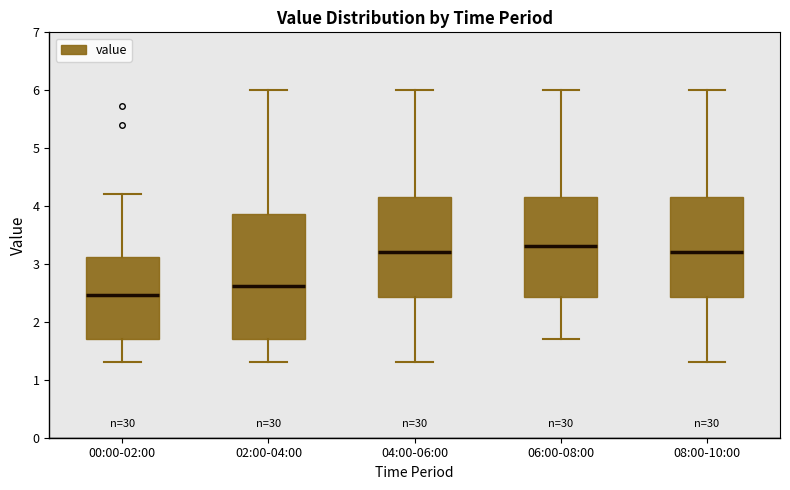

Which box's median line is the highest?

06:00-08:00